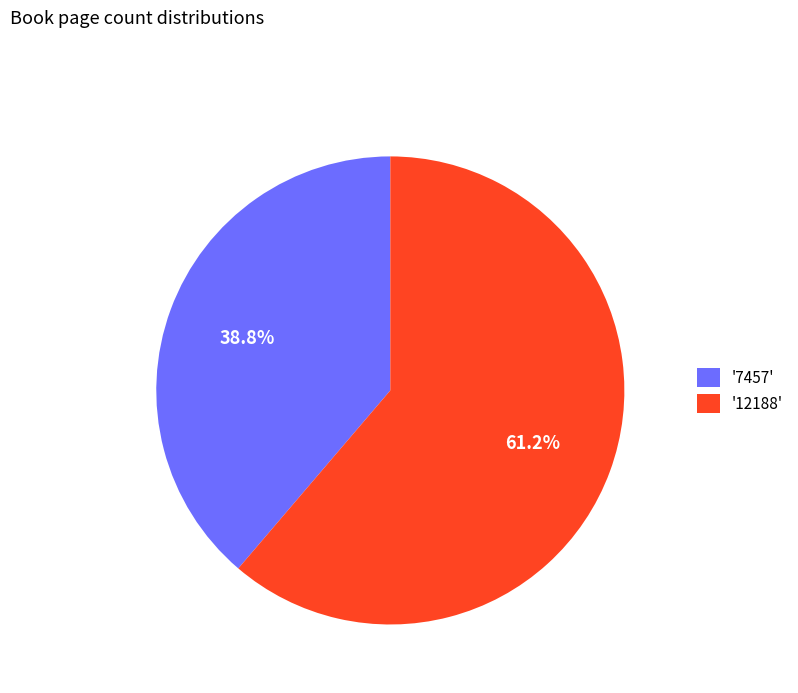

Approximately how many times larger is the value at '7457' compared to '12188'?

0.6